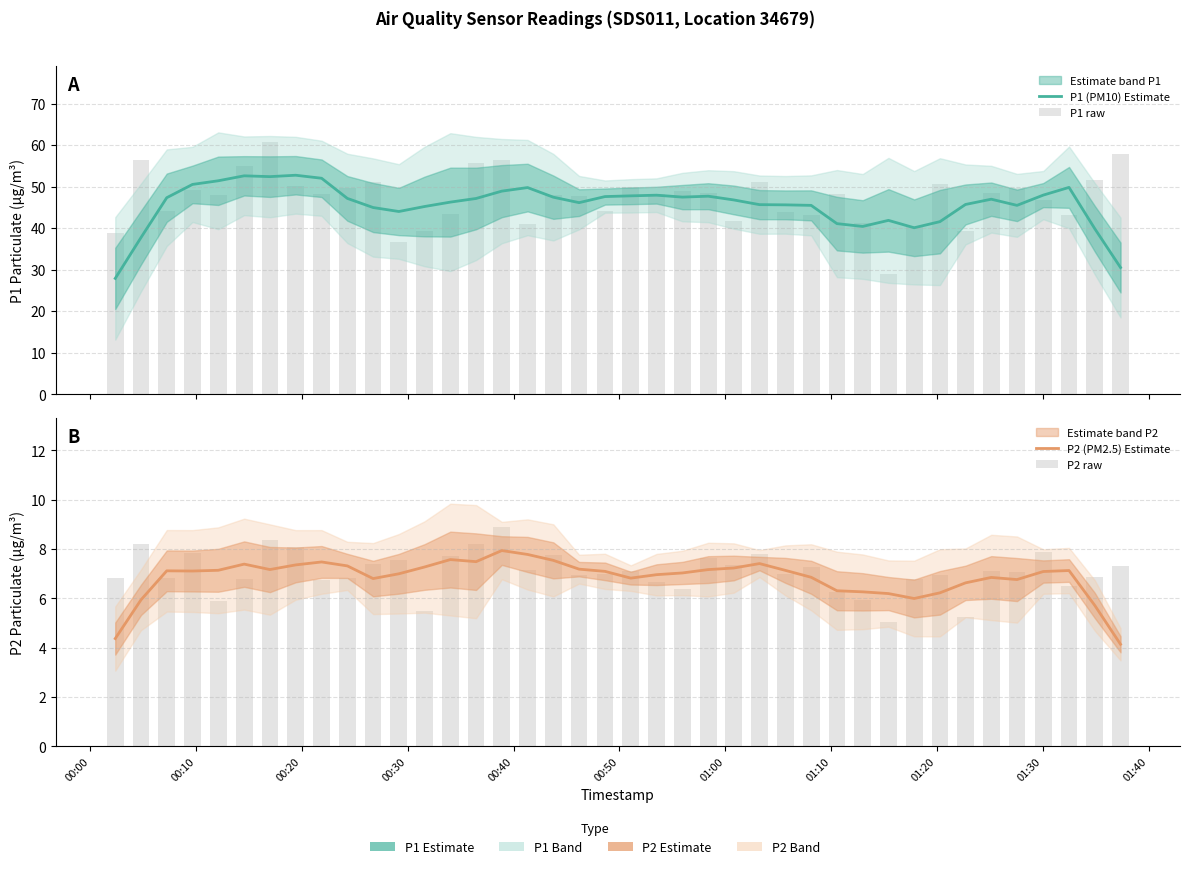

What is the value of the P2 (PM2.5) Estimate bar at the 40th from the left?

4.1